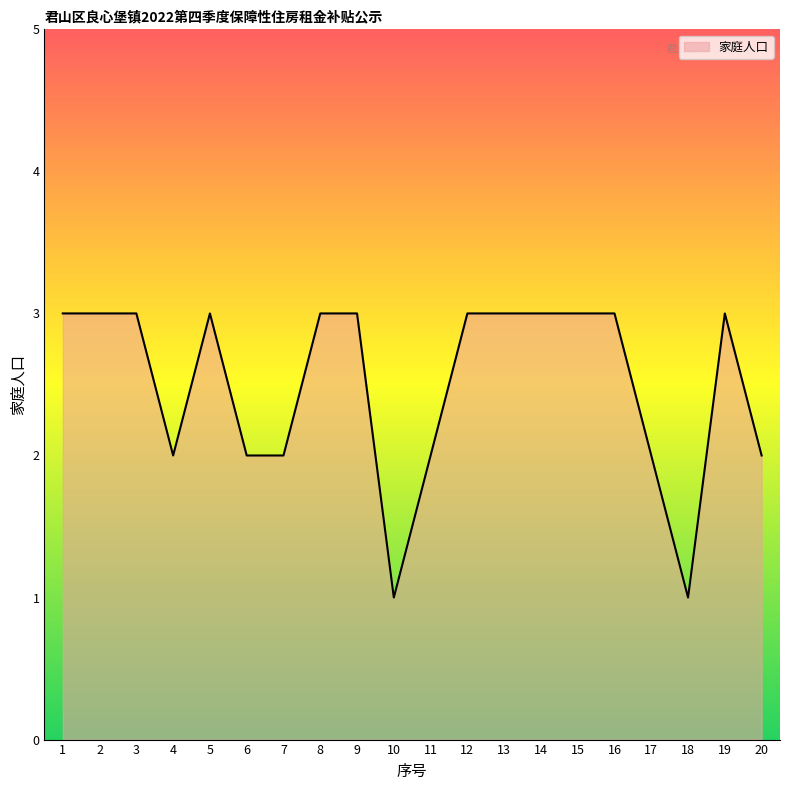

Does the chart display data point markers on the line(s)?

No